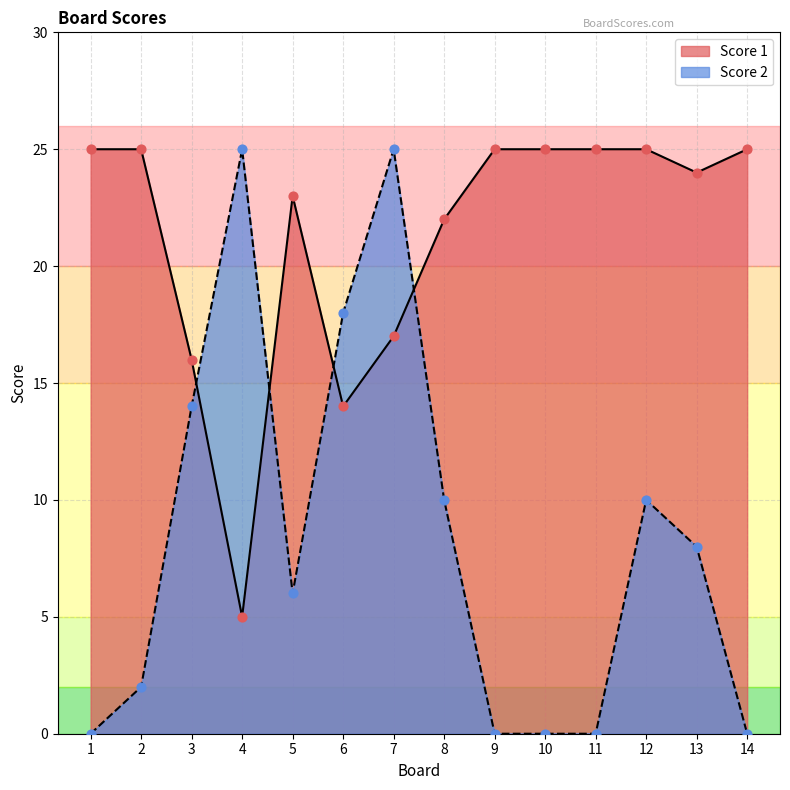

Which series reaches the minimum Y coordinate?

Score 2